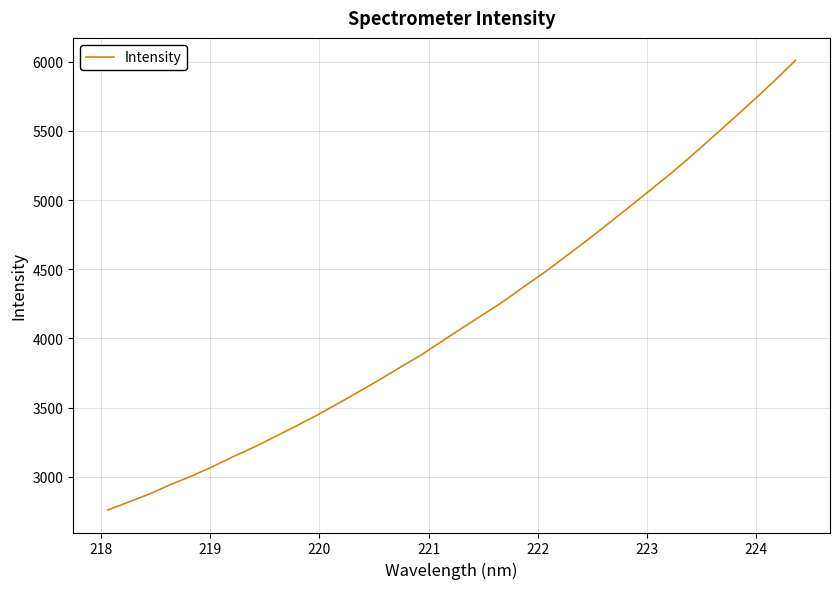

What is the maximum value shown in the chart?

6010.5